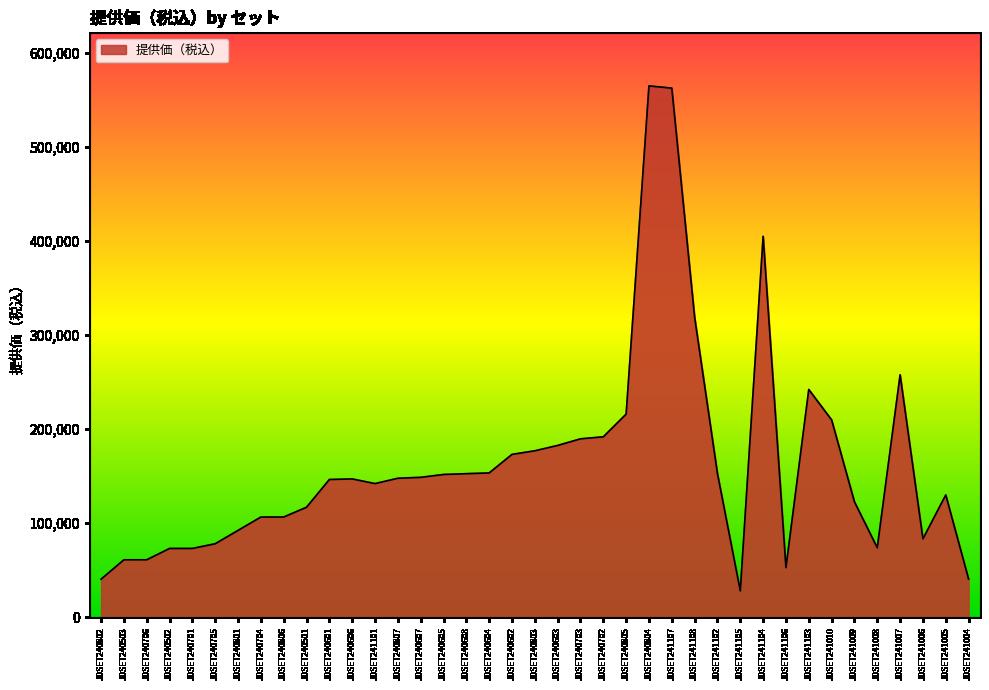

What position from the left is JDSET241006?

37